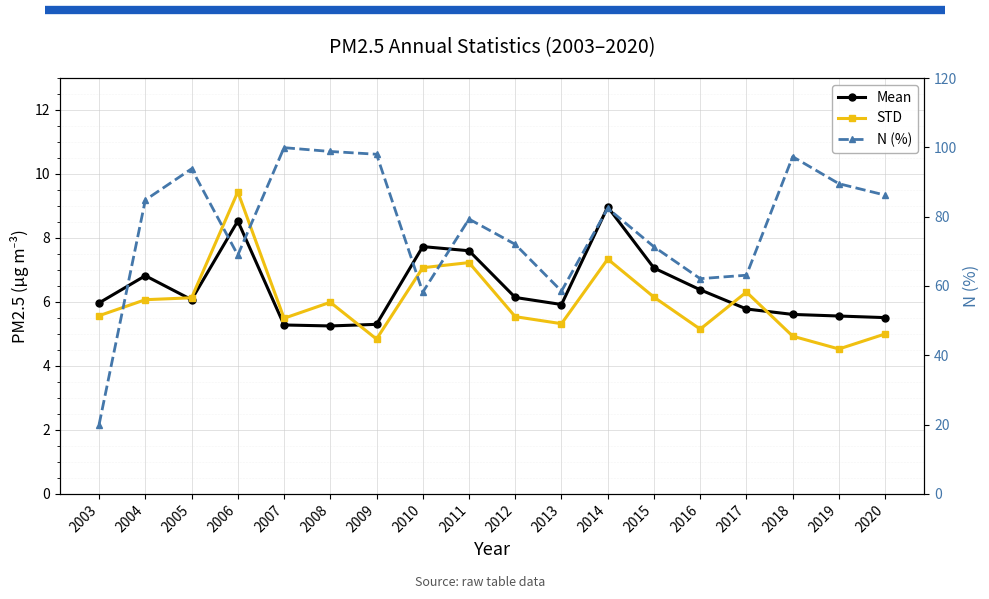

How many categories are shown in the chart?

18